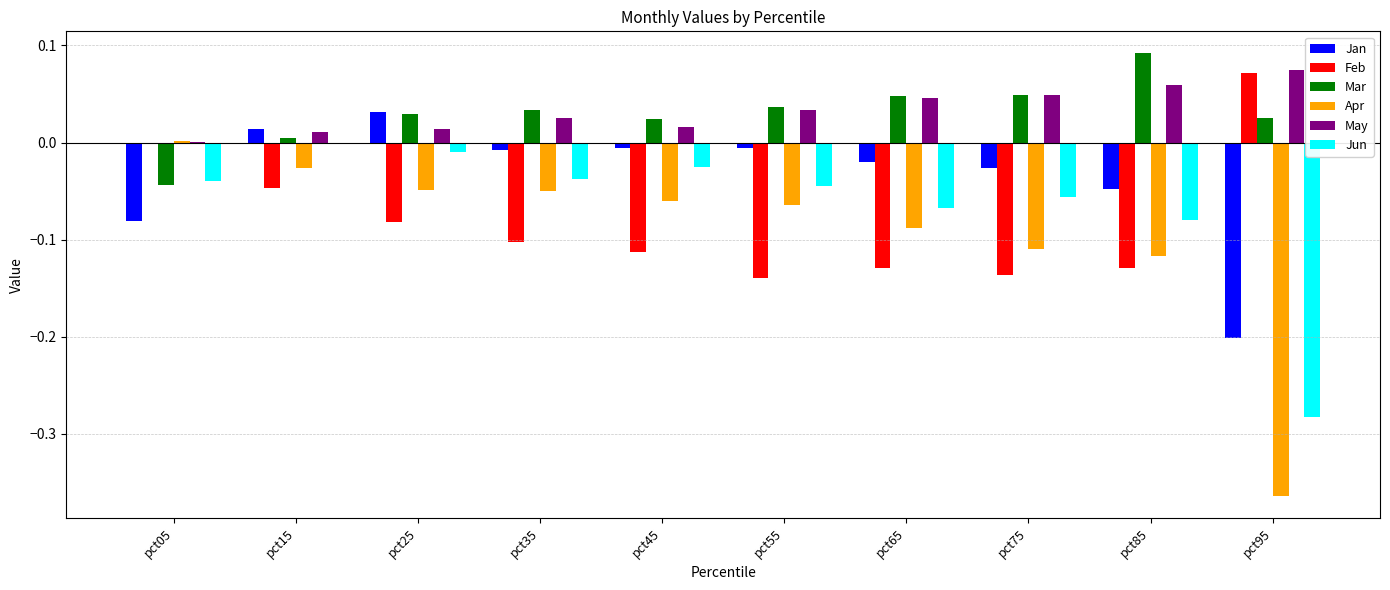

Between pct65 and pct95, which series saw the biggest shift?

Apr